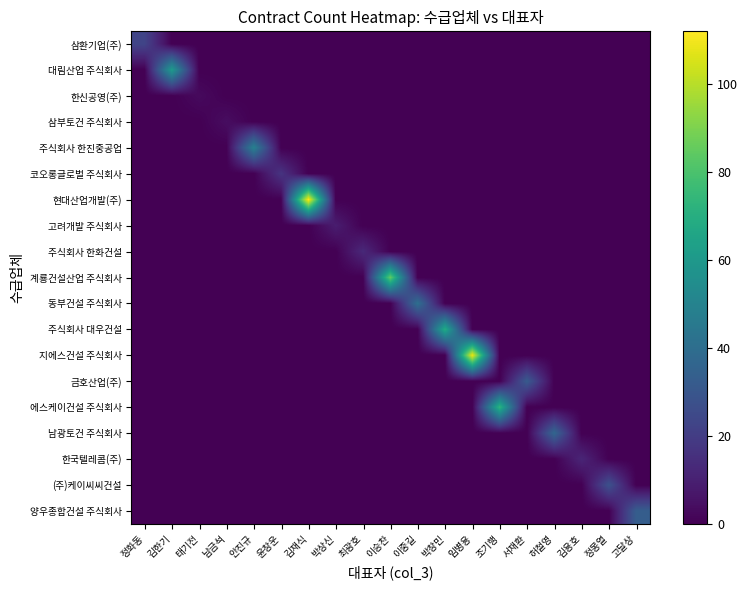

Reading left to right, extract all data points from this chart.

삼환기업(주): 정화동=23	김한기=0	태기전=0	남금석=0	안진규=0	윤창운=0	김재식=0	박상신=0	최광호=0	이승찬=0	이중길=0	박창민=0	임병용=0	조기행=0	서재환=0	허철영=0	김용호=0	정몽열=0	고달상=0
대림산업 주식회사: 정화동=0	김한기=61	태기전=0	남금석=0	안진규=0	윤창운=0	김재식=0	박상신=0	최광호=0	이승찬=0	이중길=0	박창민=0	임병용=0	조기행=0	서재환=0	허철영=0	김용호=0	정몽열=0	고달상=0
한신공영(주): 정화동=0	김한기=0	태기전=3	남금석=0	안진규=0	윤창운=0	김재식=0	박상신=0	최광호=0	이승찬=0	이중길=0	박창민=0	임병용=0	조기행=0	서재환=0	허철영=0	김용호=0	정몽열=0	고달상=0
삼부토건 주식회사: 정화동=0	김한기=0	태기전=0	남금석=4	안진규=0	윤창운=0	김재식=0	박상신=0	최광호=0	이승찬=0	이중길=0	박창민=0	임병용=0	조기행=0	서재환=0	허철영=0	김용호=0	정몽열=0	고달상=0
주식회사 한진중공업: 정화동=0	김한기=0	태기전=0	남금석=0	안진규=49	윤창운=0	김재식=0	박상신=0	최광호=0	이승찬=0	이중길=0	박창민=0	임병용=0	조기행=0	서재환=0	허철영=0	김용호=0	정몽열=0	고달상=0
코오롱글로벌 주식회사: 정화동=0	김한기=0	태기전=0	남금석=0	안진규=0	윤창운=17	김재식=0	박상신=0	최광호=0	이승찬=0	이중길=0	박창민=0	임병용=0	조기행=0	서재환=0	허철영=0	김용호=0	정몽열=0	고달상=0
현대산업개발(주): 정화동=0	김한기=0	태기전=0	남금석=0	안진규=0	윤창운=0	김재식=112	박상신=0	최광호=0	이승찬=0	이중길=0	박창민=0	임병용=0	조기행=0	서재환=0	허철영=0	김용호=0	정몽열=0	고달상=0
고려개발 주식회사: 정화동=0	김한기=0	태기전=0	남금석=0	안진규=0	윤창운=0	김재식=0	박상신=9	최광호=0	이승찬=0	이중길=0	박창민=0	임병용=0	조기행=0	서재환=0	허철영=0	김용호=0	정몽열=0	고달상=0
주식회사 한화건설: 정화동=0	김한기=0	태기전=0	남금석=0	안진규=0	윤창운=0	김재식=0	박상신=0	최광호=13	이승찬=0	이중길=0	박창민=0	임병용=0	조기행=0	서재환=0	허철영=0	김용호=0	정몽열=0	고달상=0
계룡건설산업 주식회사: 정화동=0	김한기=0	태기전=0	남금석=0	안진규=0	윤창운=0	김재식=0	박상신=0	최광호=0	이승찬=85	이중길=0	박창민=0	임병용=0	조기행=0	서재환=0	허철영=0	김용호=0	정몽열=0	고달상=0
동부건설 주식회사: 정화동=0	김한기=0	태기전=0	남금석=0	안진규=0	윤창운=0	김재식=0	박상신=0	최광호=0	이승찬=0	이중길=41	박창민=0	임병용=0	조기행=0	서재환=0	허철영=0	김용호=0	정몽열=0	고달상=0
주식회사 대우건설: 정화동=0	김한기=0	태기전=0	남금석=0	안진규=0	윤창운=0	김재식=0	박상신=0	최광호=0	이승찬=0	이중길=0	박창민=69	임병용=0	조기행=0	서재환=0	허철영=0	김용호=0	정몽열=0	고달상=0
지에스건설 주식회사: 정화동=0	김한기=0	태기전=0	남금석=0	안진규=0	윤창운=0	김재식=0	박상신=0	최광호=0	이승찬=0	이중길=0	박창민=0	임병용=109	조기행=0	서재환=0	허철영=0	김용호=0	정몽열=0	고달상=0
금호산업(주): 정화동=0	김한기=0	태기전=0	남금석=0	안진규=0	윤창운=0	김재식=0	박상신=0	최광호=0	이승찬=0	이중길=0	박창민=0	임병용=0	조기행=0	서재환=32	허철영=0	김용호=0	정몽열=0	고달상=0
에스케이건설 주식회사: 정화동=0	김한기=0	태기전=0	남금석=0	안진규=0	윤창운=0	김재식=0	박상신=0	최광호=0	이승찬=0	이중길=0	박창민=0	임병용=0	조기행=73	서재환=0	허철영=0	김용호=0	정몽열=0	고달상=0
남광토건 주식회사: 정화동=0	김한기=0	태기전=0	남금석=0	안진규=0	윤창운=0	김재식=0	박상신=0	최광호=0	이승찬=0	이중길=0	박창민=0	임병용=0	조기행=0	서재환=0	허철영=37	김용호=0	정몽열=0	고달상=0
한국텔레콤(주): 정화동=0	김한기=0	태기전=0	남금석=0	안진규=0	윤창운=0	김재식=0	박상신=0	최광호=0	이승찬=0	이중길=0	박창민=0	임병용=0	조기행=0	서재환=0	허철영=0	김용호=12	정몽열=0	고달상=0
(주)케이씨씨건설: 정화동=0	김한기=0	태기전=0	남금석=0	안진규=0	윤창운=0	김재식=0	박상신=0	최광호=0	이승찬=0	이중길=0	박창민=0	임병용=0	조기행=0	서재환=0	허철영=0	김용호=0	정몽열=28	고달상=0
양우종합건설 주식회사: 정화동=0	김한기=0	태기전=0	남금석=0	안진규=0	윤창운=0	김재식=0	박상신=0	최광호=0	이승찬=0	이중길=0	박창민=0	임병용=0	조기행=0	서재환=0	허철영=0	김용호=0	정몽열=0	고달상=33